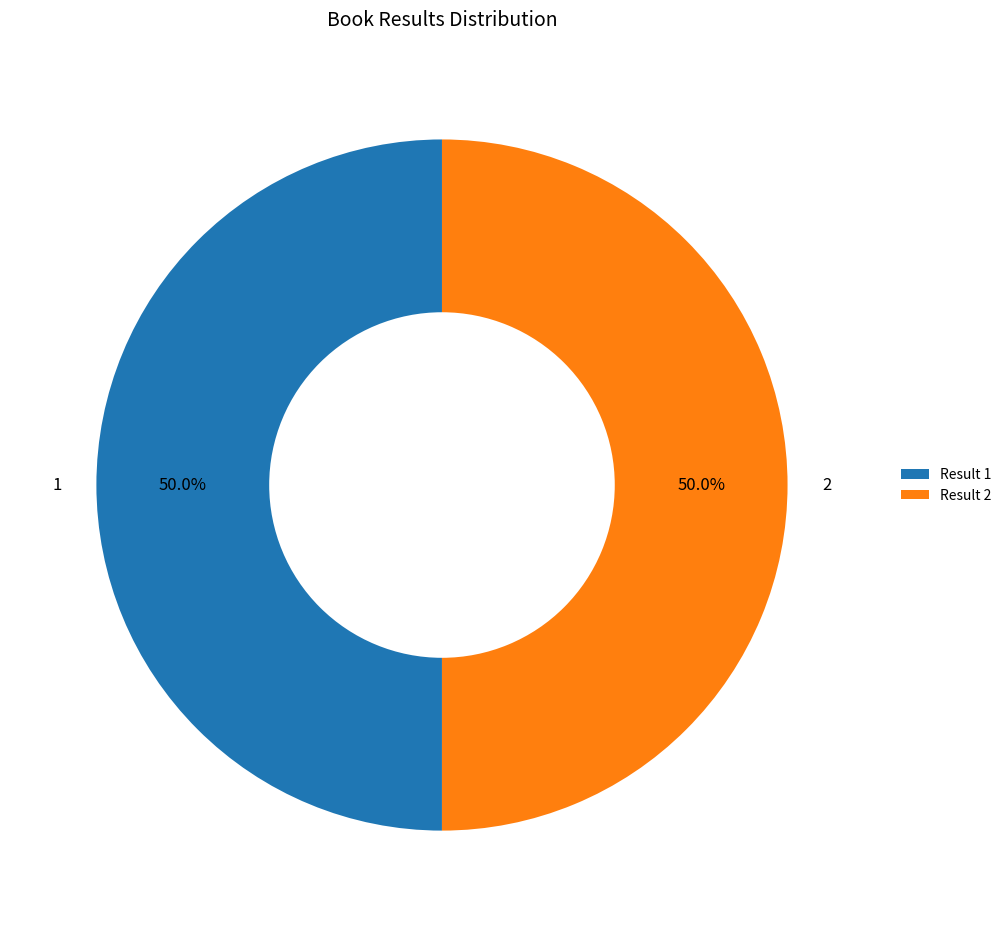

What is the ratio of the value at 2 to the value at 1?

1.0